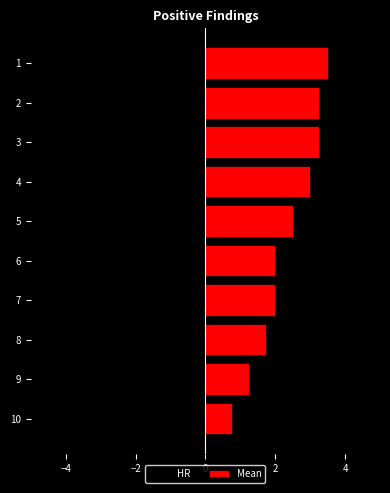

Which series has the largest range (max minus min)?

HR